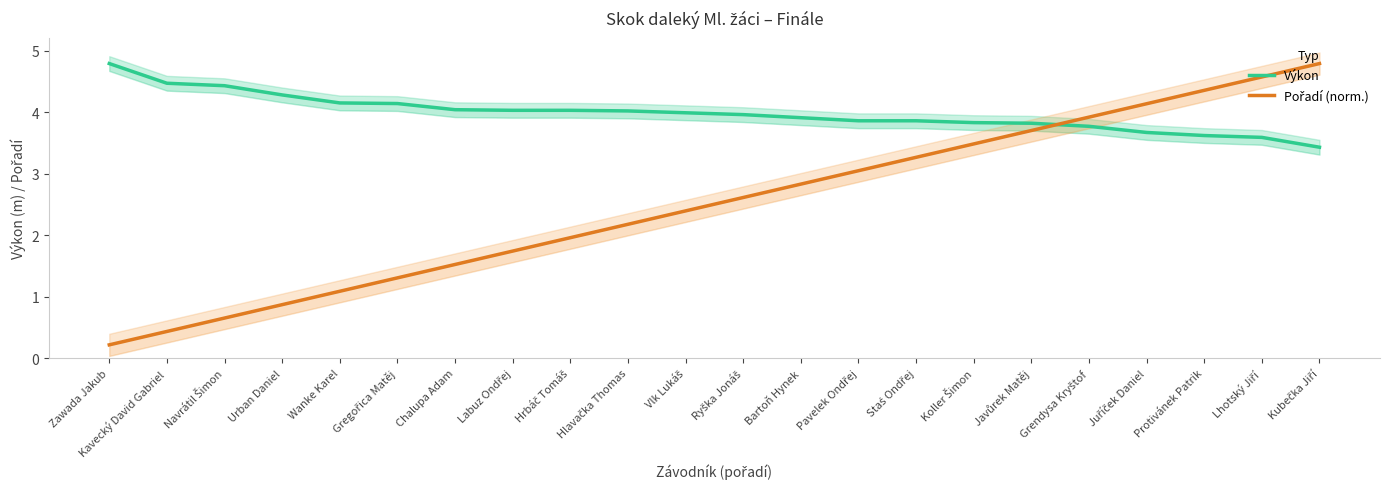

What is the label of the 16th point from the left?

Koller Šimon